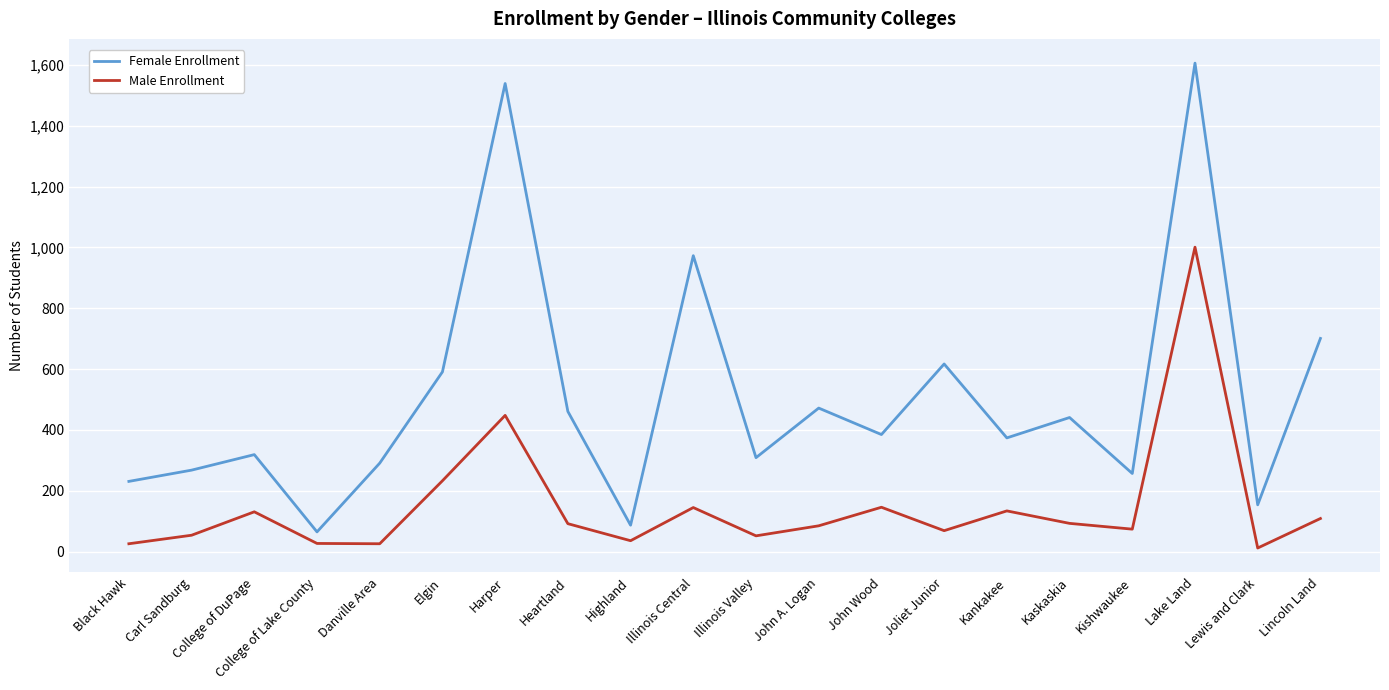

Is it true that Female Enrollment equals 591 at Elgin?

True